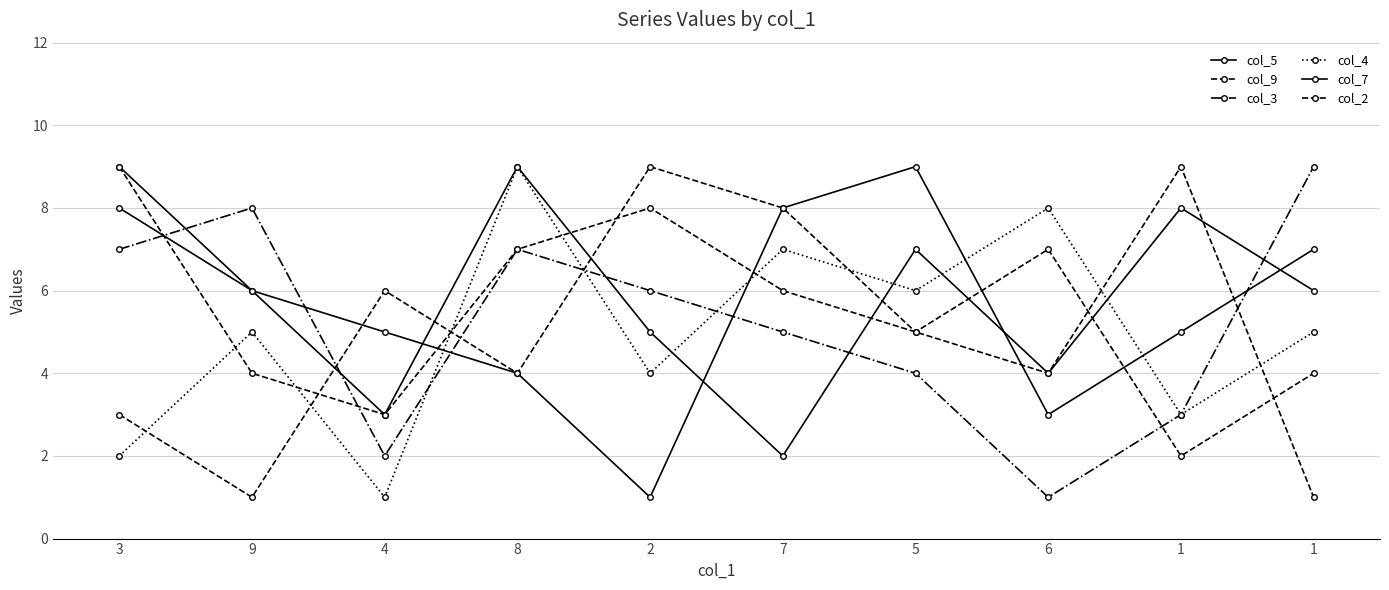

What is the maximum value for col_5?

9